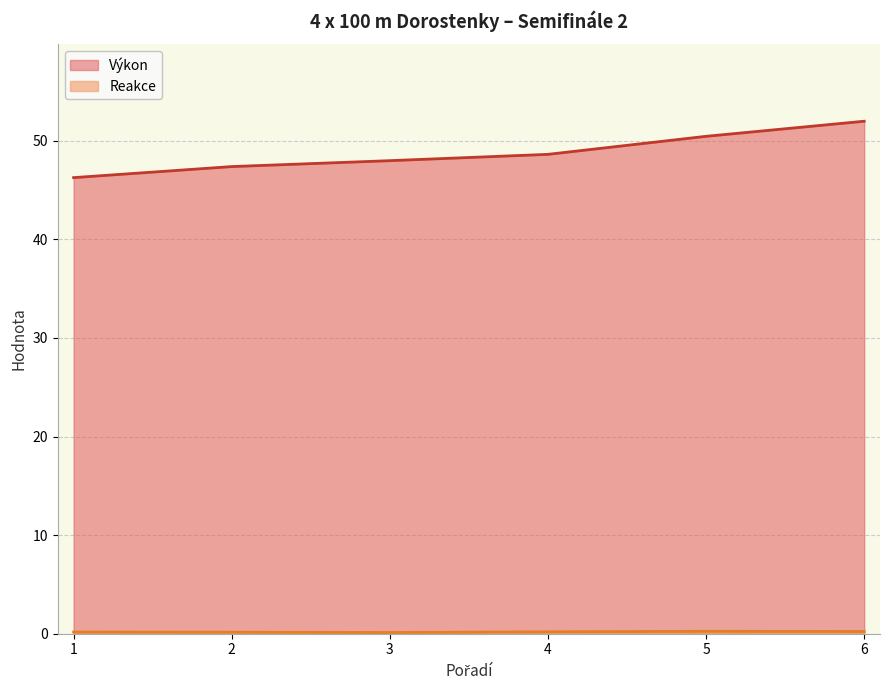

The value of Reakce at 1 is 0.2. True or false?

True